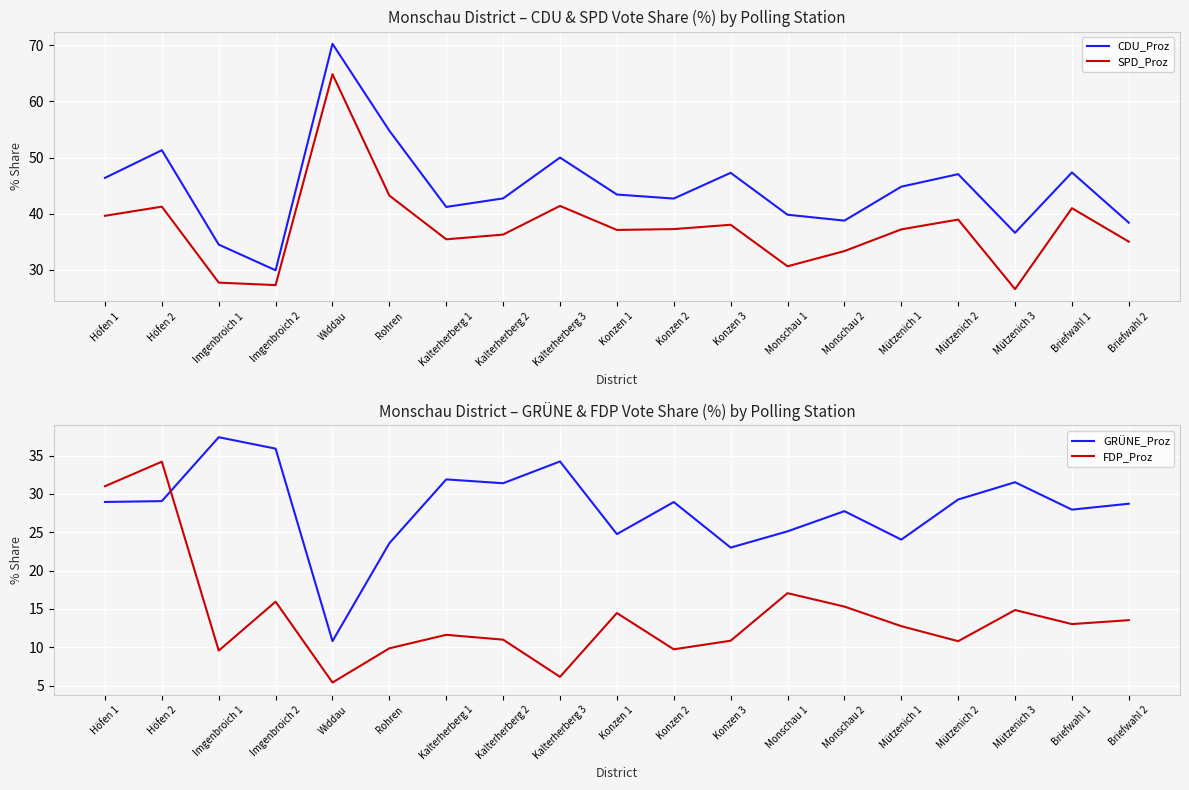

What are all the series names shown in the legend?

CDU_Proz, SPD_Proz, GRÜNE_Proz, FDP_Proz